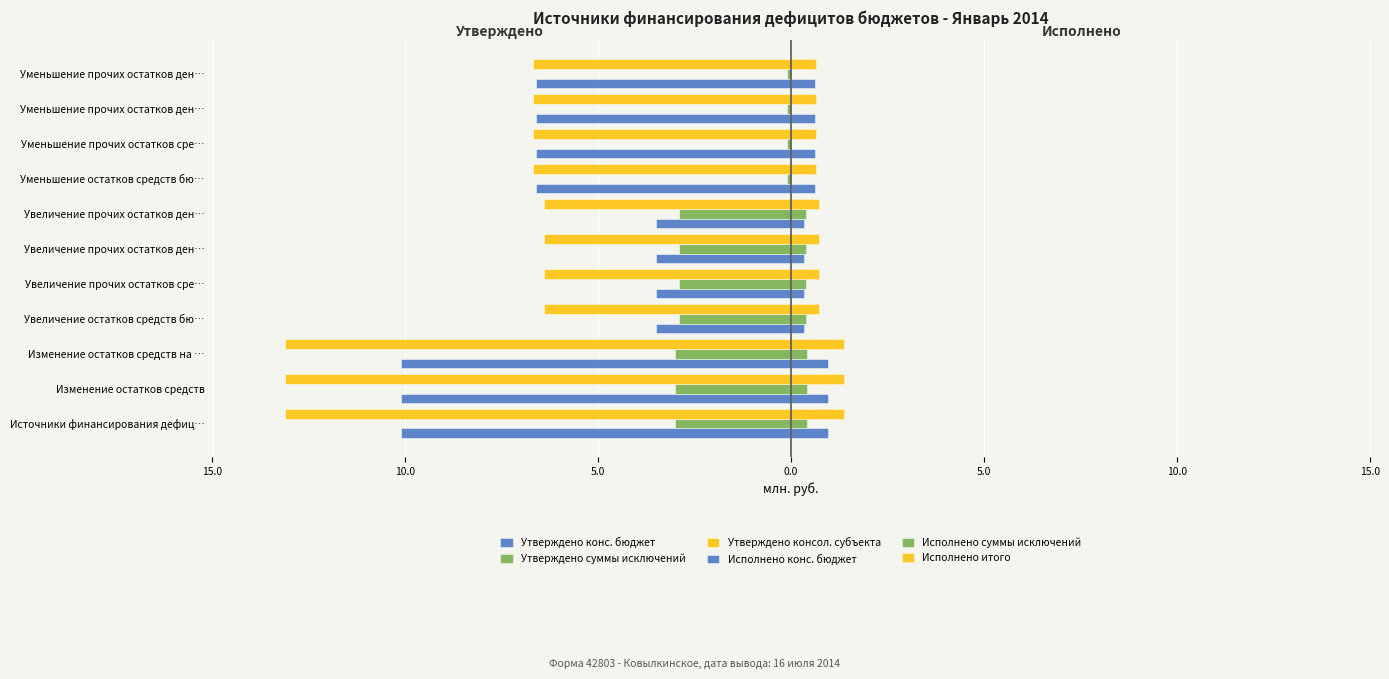

How many series are shown in this chart?

6